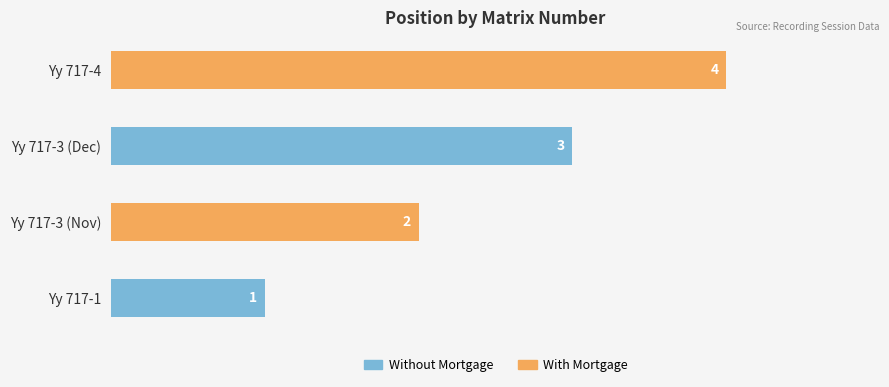

Read the value at Yy 717-3.

3